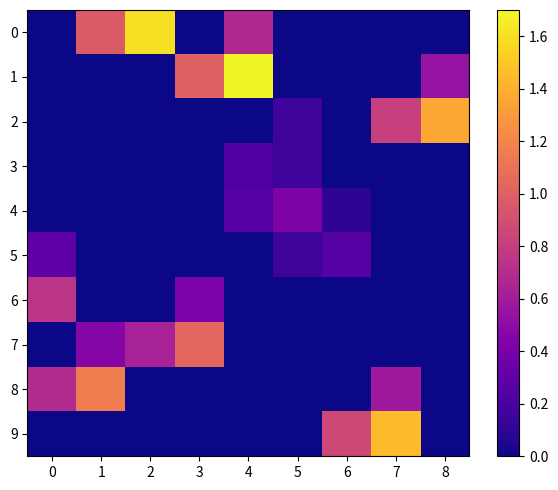

How many positive values does the 1 series have?

3